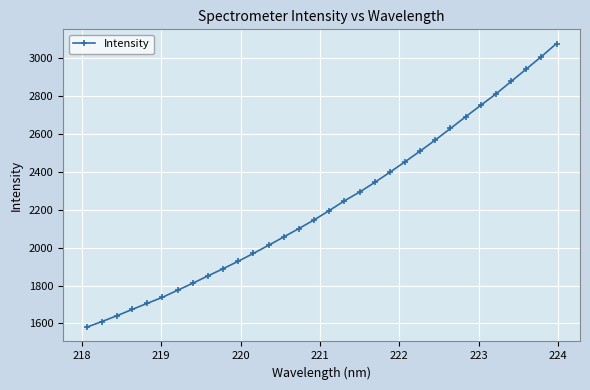

Does the chart display data point markers on the line(s)?

Yes